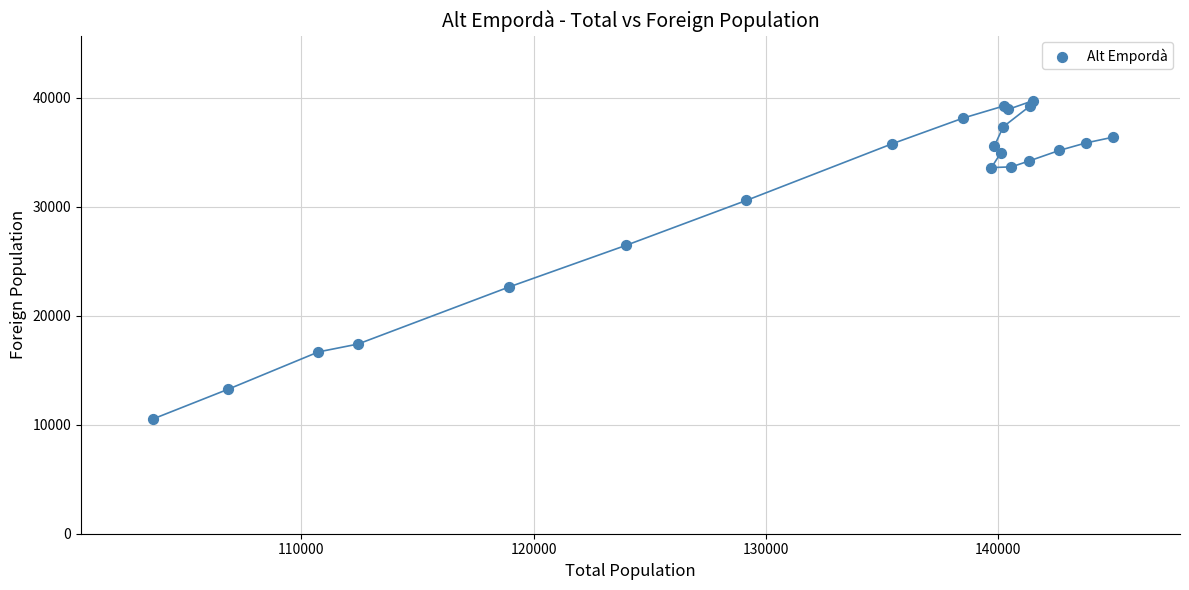

What Y value in the scatter plot is closest to 25140?

26460